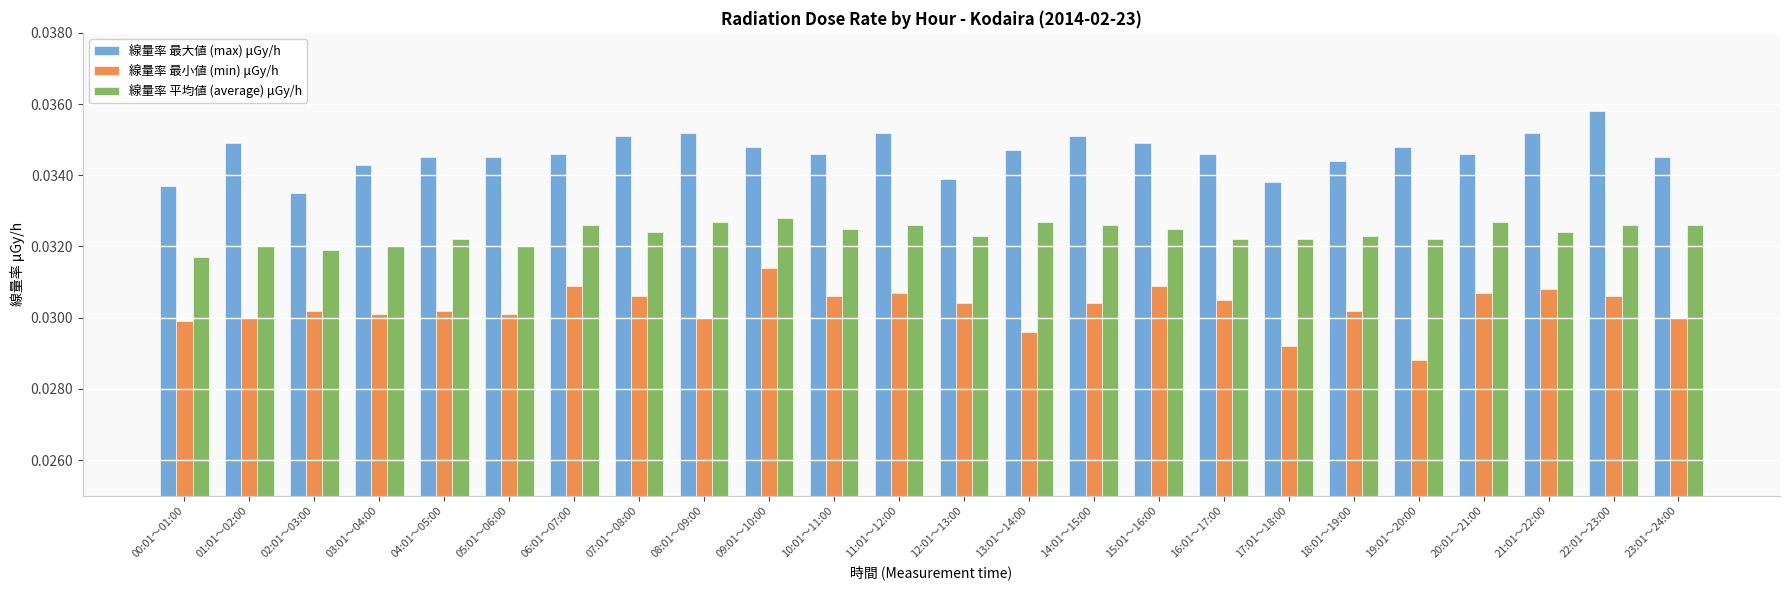

The value of 線量率 平均値 (average) μGy/h at 16:01～17:00 is 0.1. True or false?

False